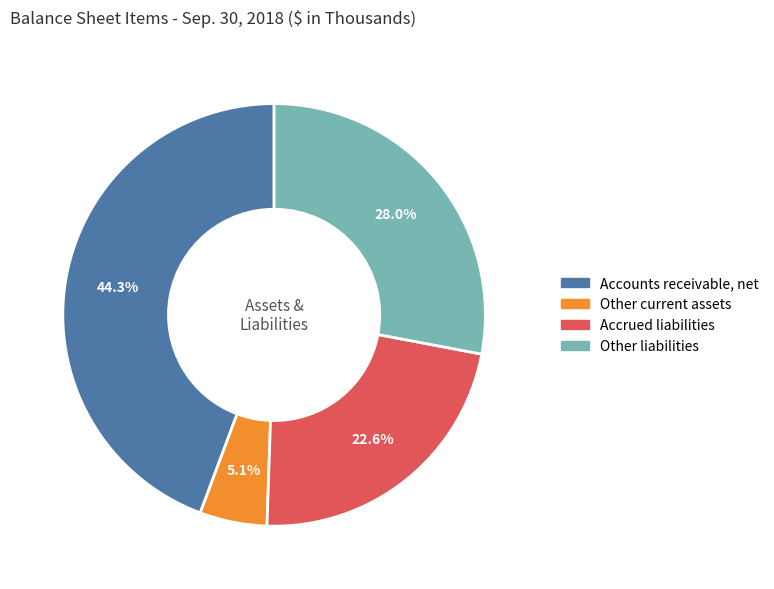

Does Accounts receivable, net account for over 50% of the chart?

No